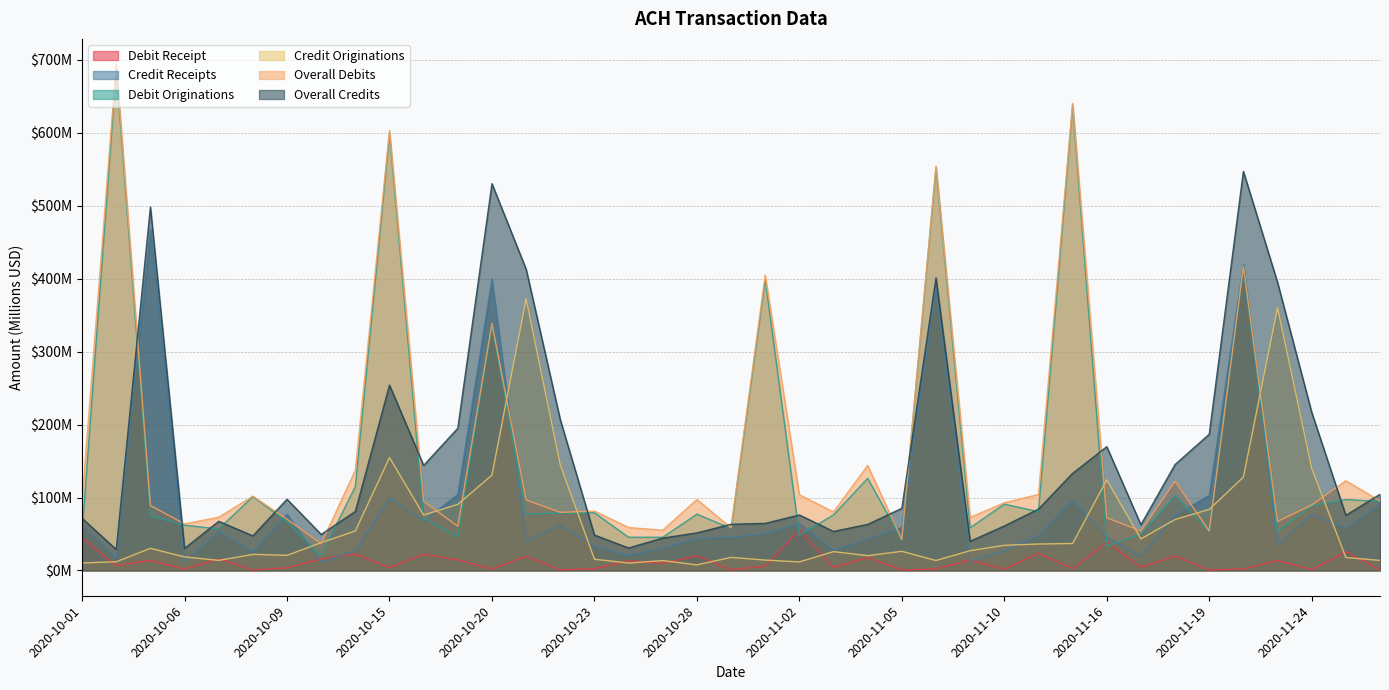

What is the average value of the Credit Originations series?

63.6